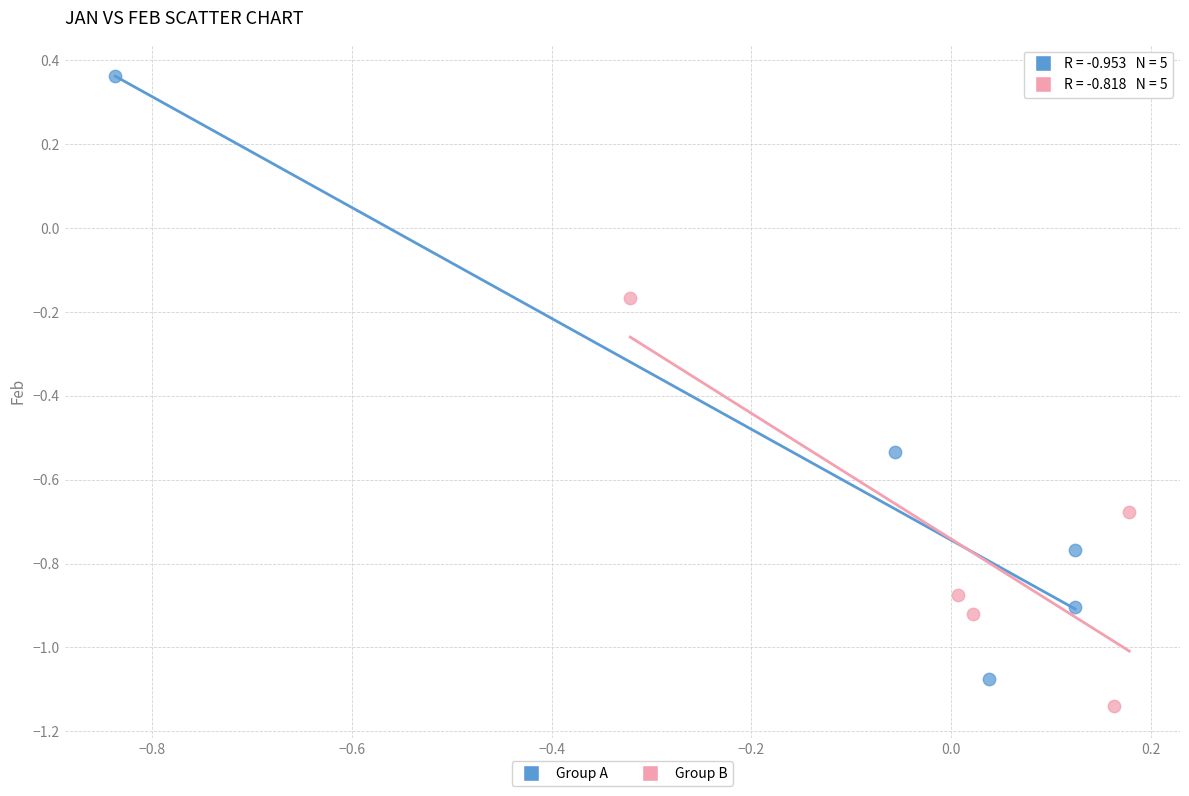

Which series has the widest spread of Y values?

Group A